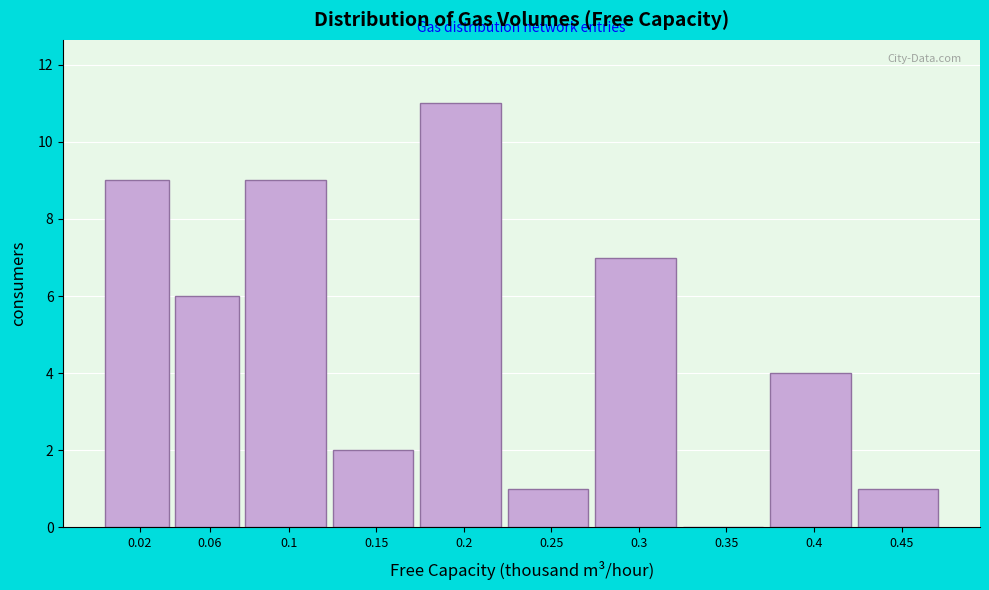

Reading left to right, list all the values displayed in this chart.

0.02=9	0.06=6	0.1=9	0.15=2	0.2=11	0.25=1	0.3=7	0.35=0	0.4=4	0.45=1